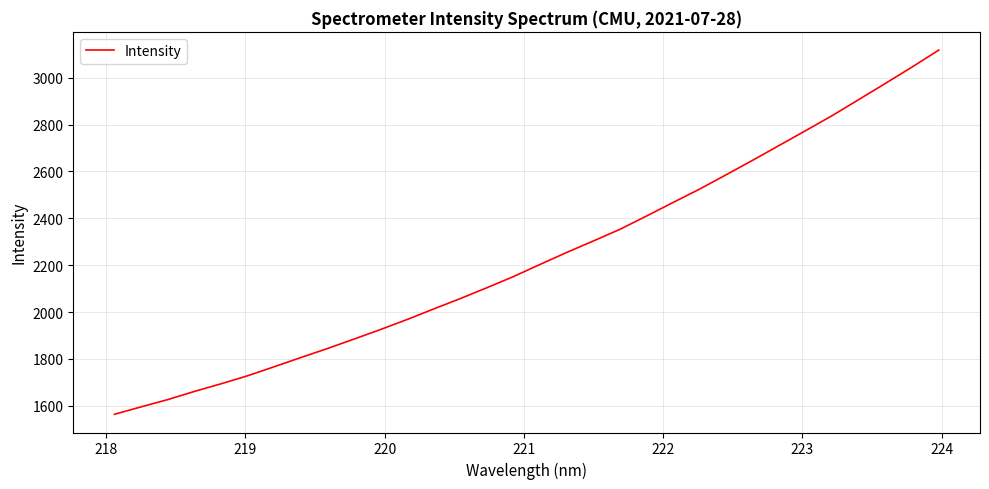

What is the greatest value displayed?

3118.2